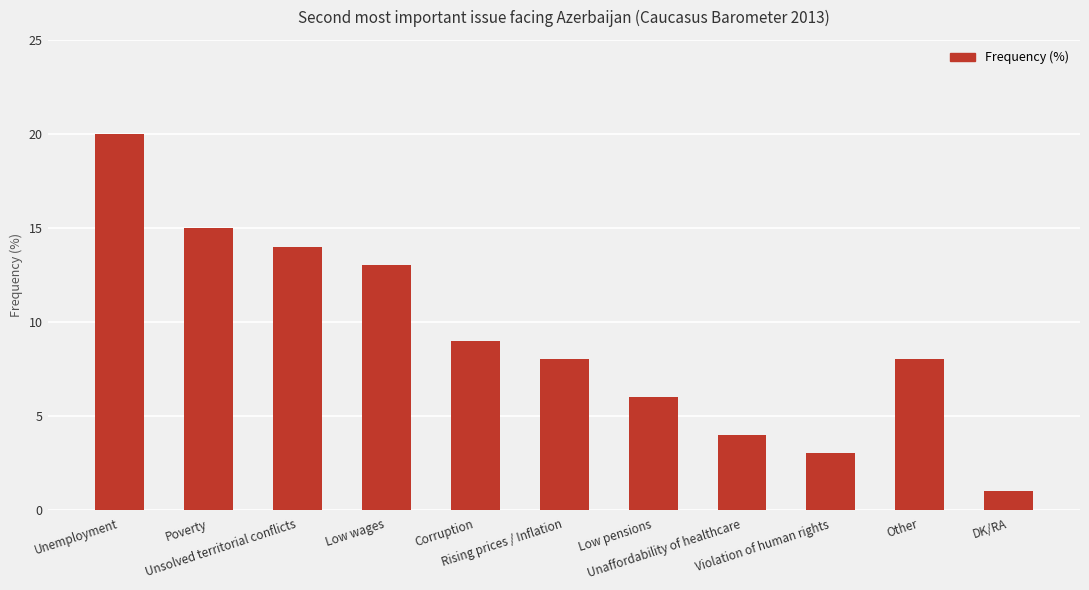

Reading left to right, transcribe all the data shown in this chart.

Unemployment=20	Poverty=15	Unsolved territorial conflicts=14	Low wages=13	Corruption=9	Rising prices / Inflation=8	Low pensions=6	Unaffordability of healthcare=4	Violation of human rights=3	Other=8	DK/RA=1